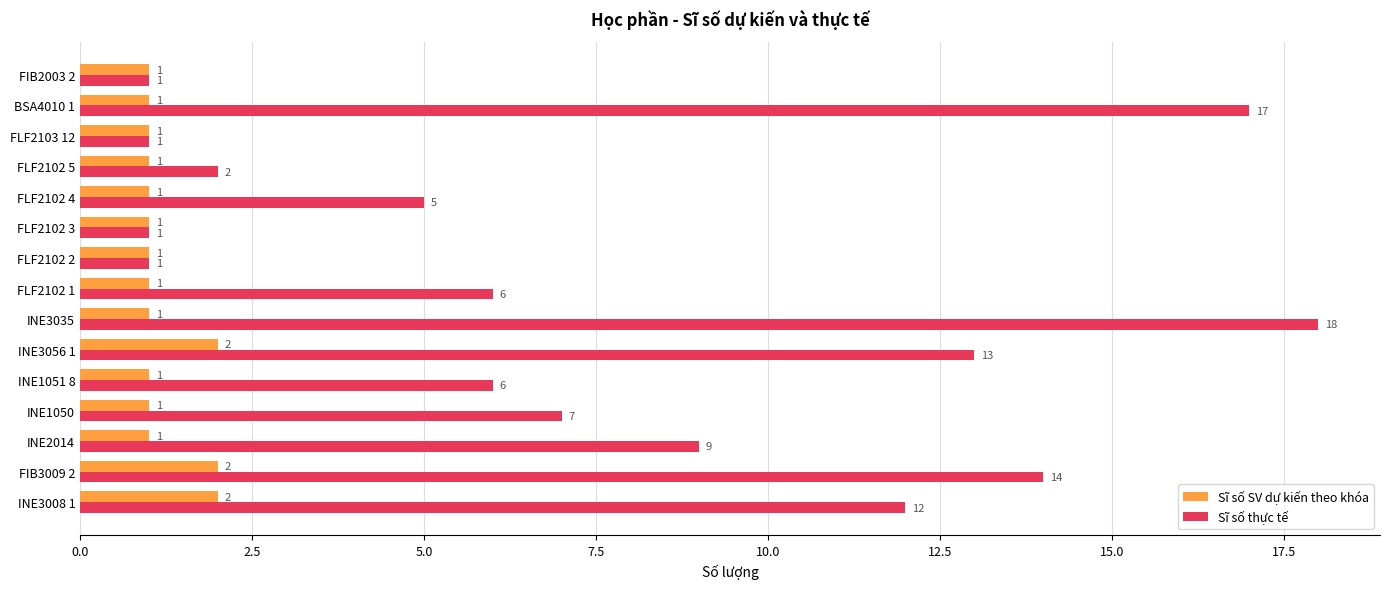

What is the difference between the maximum and minimum values in the Sĩ số thực tế series?

17